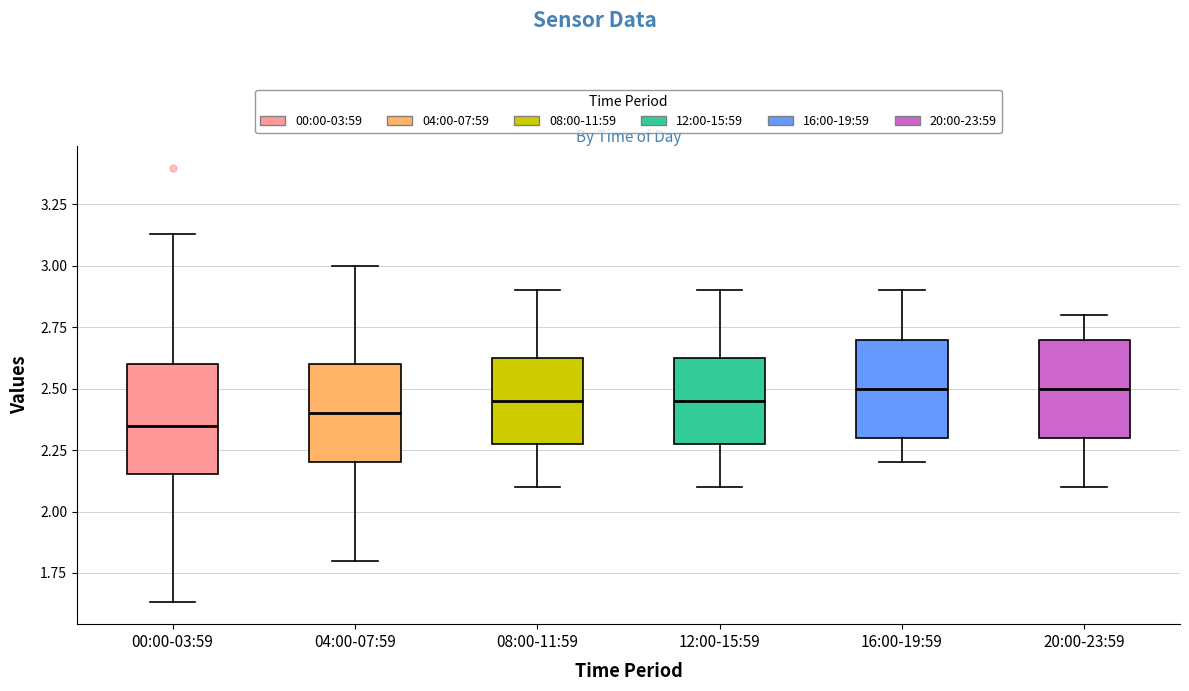

Where does the median line of the box for 20:00-23:59 sit on the y-axis? The values are not printed on the chart, so give them approximately, as read against the axis.

2.50